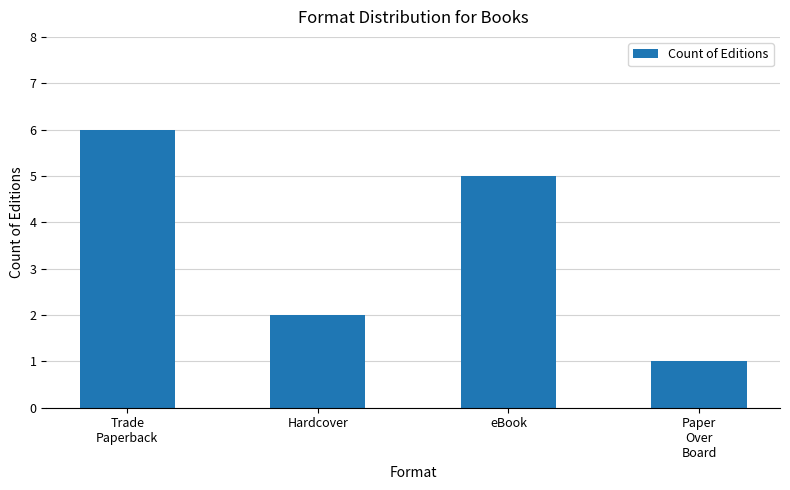

What is the minimum value shown in the chart?

1